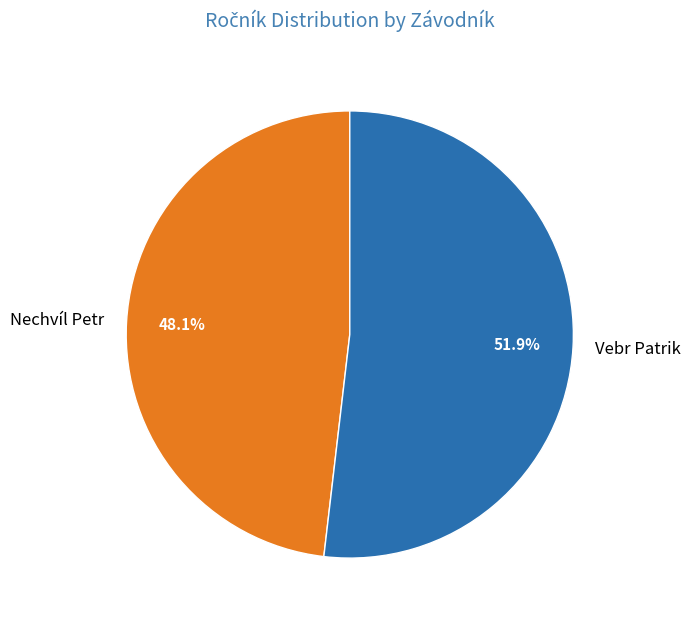

To the nearest percent, what is the difference between the Vebr Patrik and Nechvíl Petr slice percentages?

4%